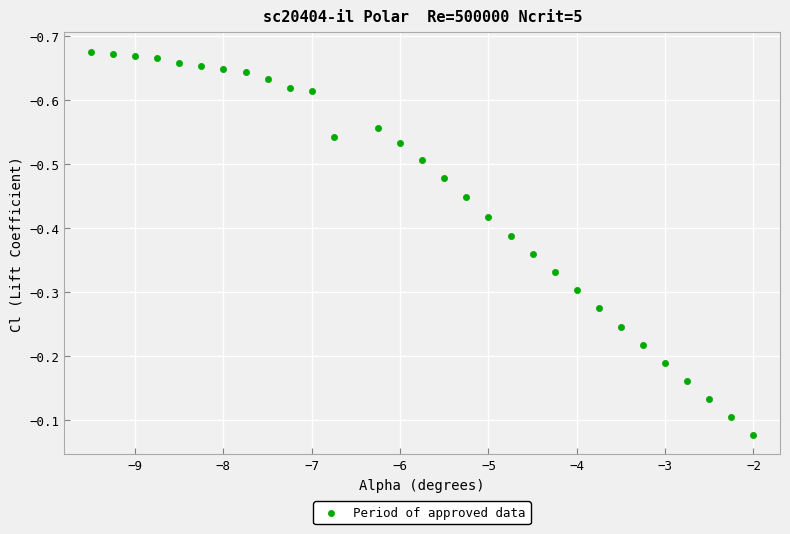

What is the range of X values (max minus min)?

7.5